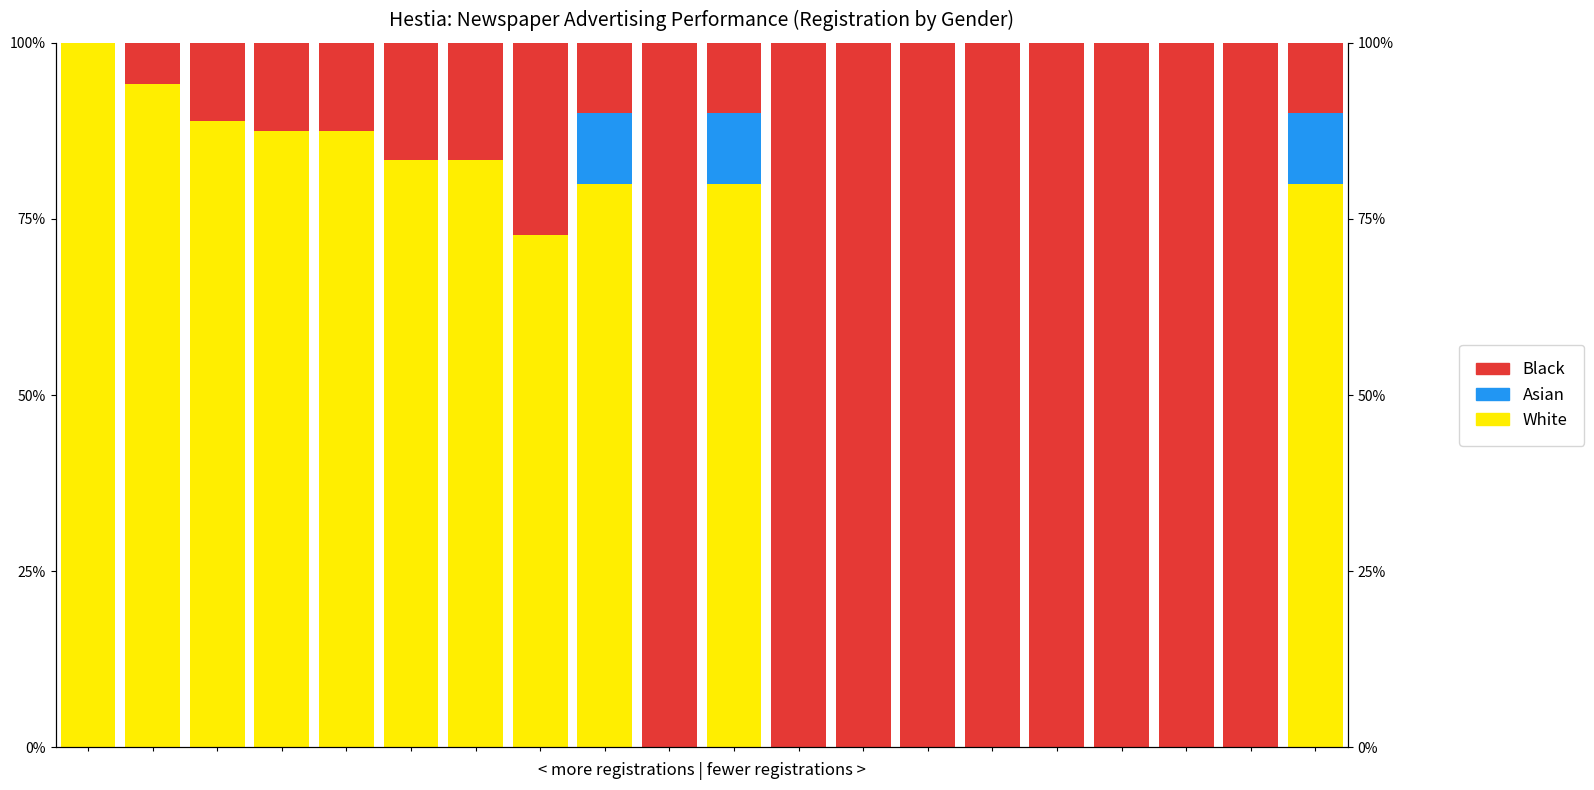

Is it true that White equals 43.5 at 19?

False